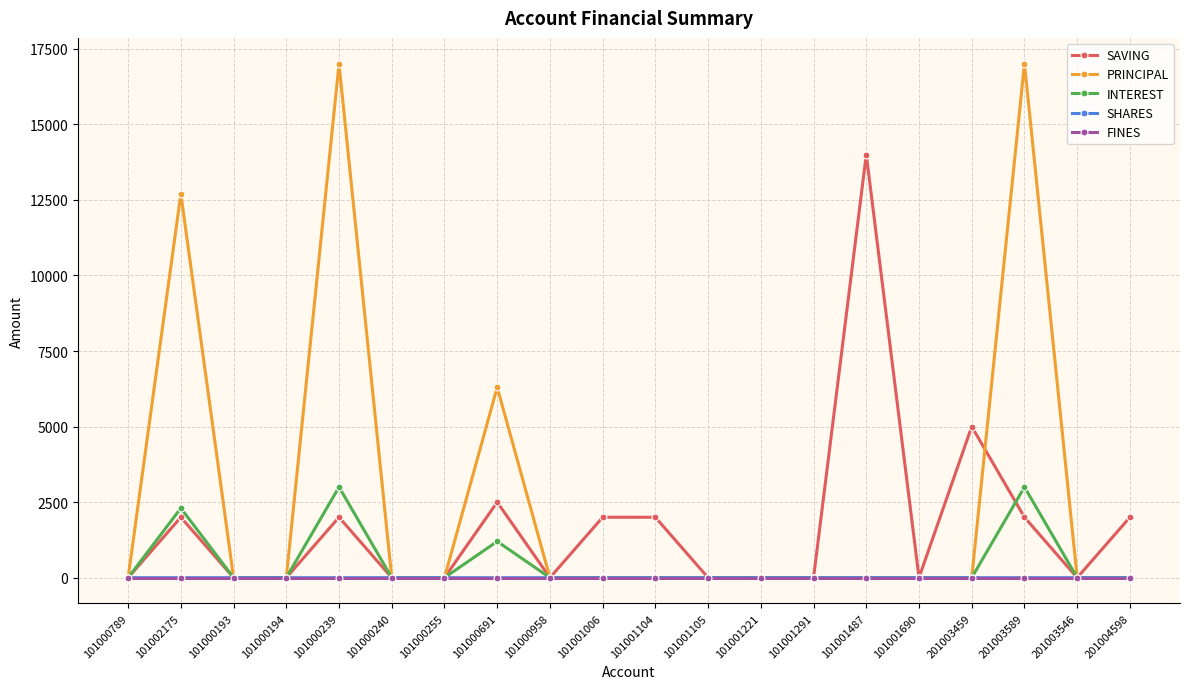

True or false: INTEREST has more than 0 interior local peaks.

True